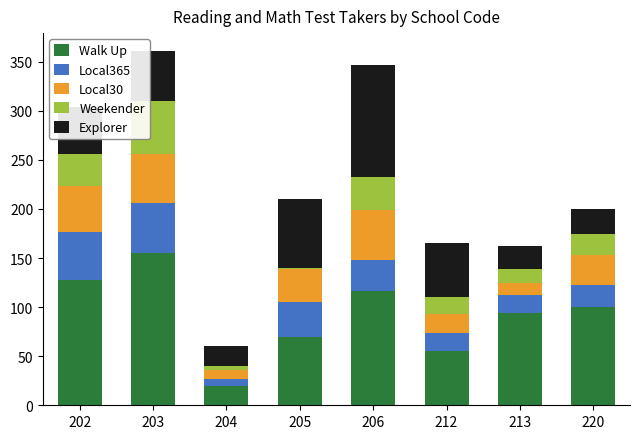

What is the highest value of the Walk Up series?

155